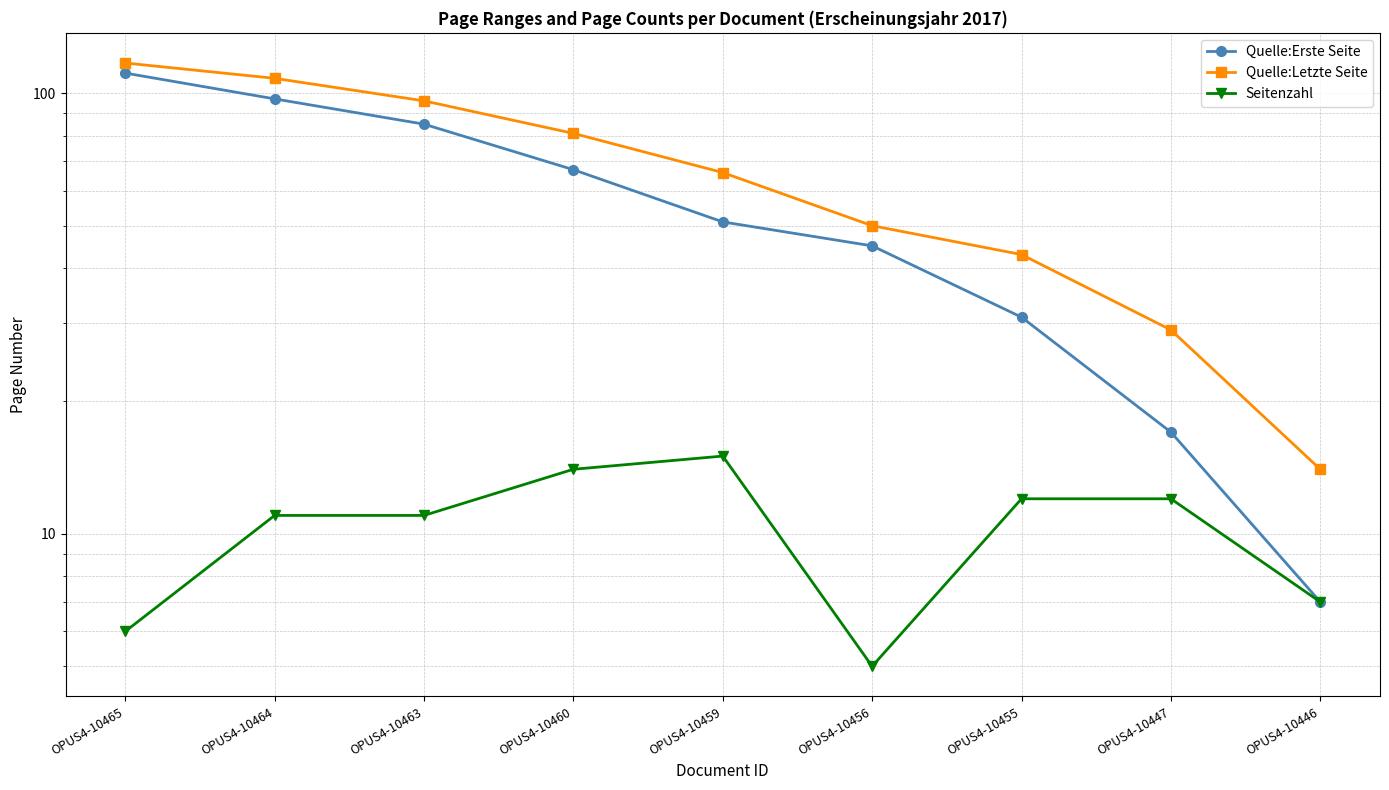

At which label does Quelle:Letzte Seite first exceed 66?

OPUS4-10465